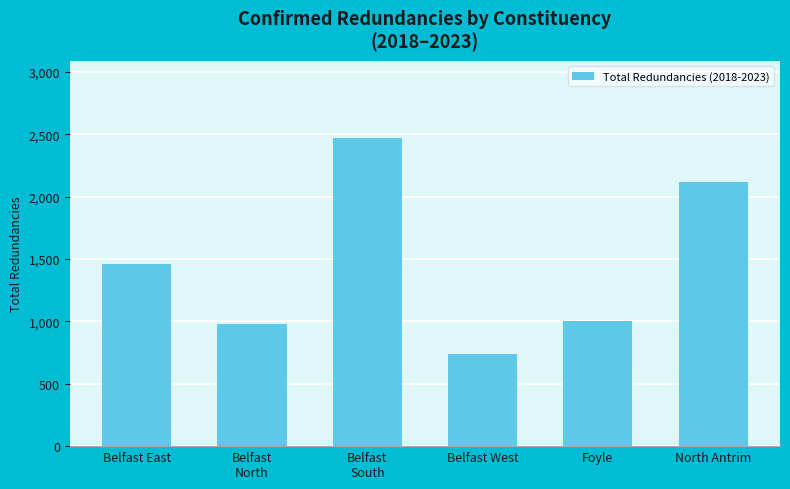

Count the number of data series in this chart.

1